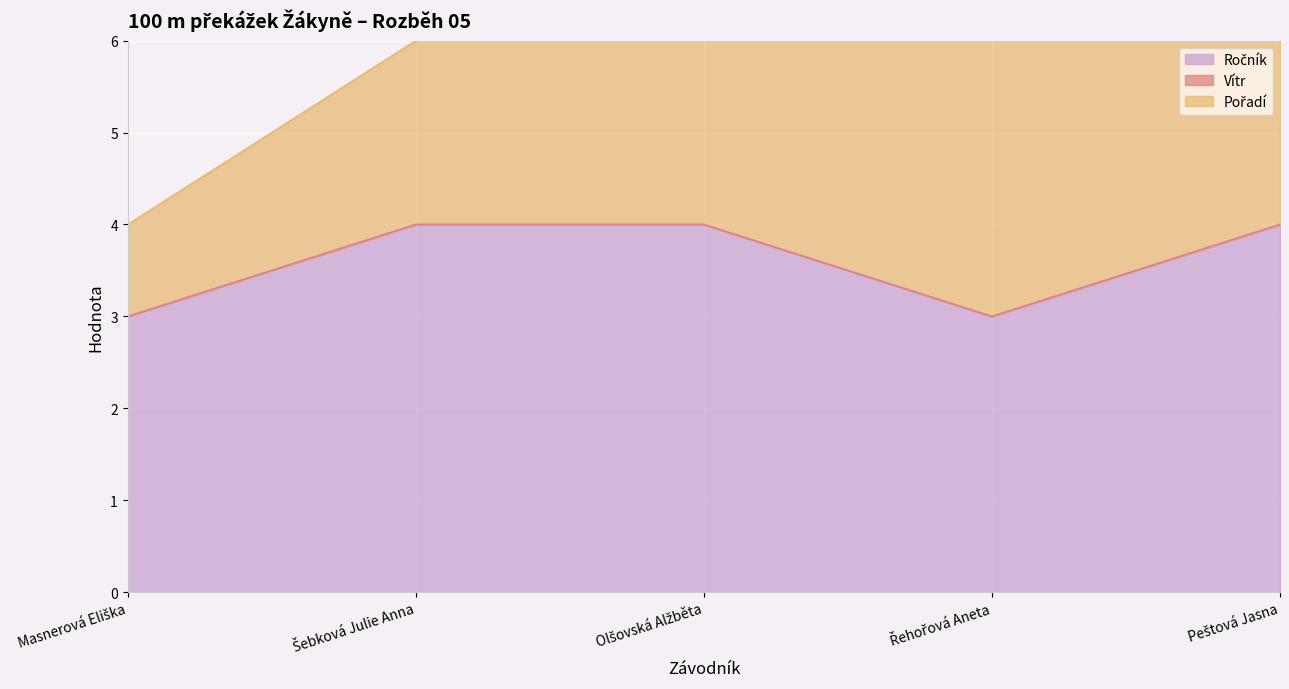

What is the difference between the highest and lowest values at Olšovská Alžběta?

4